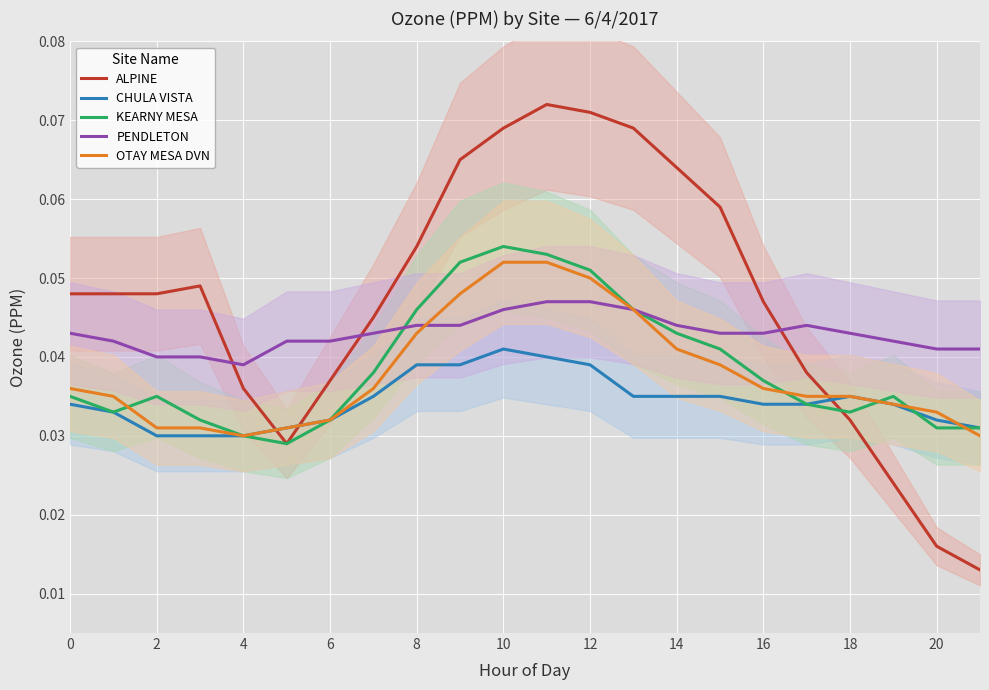

How many times do CHULA VISTA and OTAY MESA DVN cross each other?

1